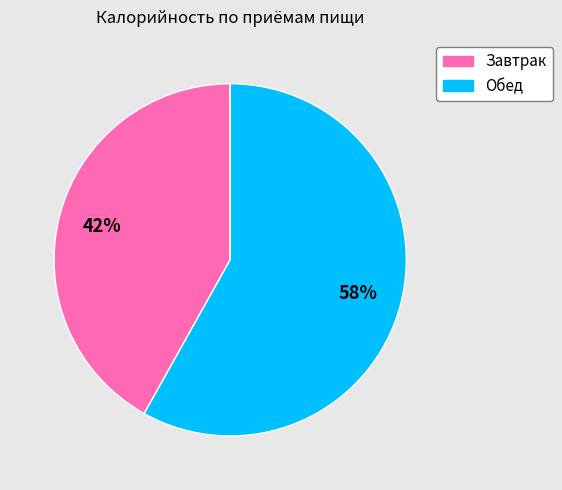

How many slices are in this pie chart?

2